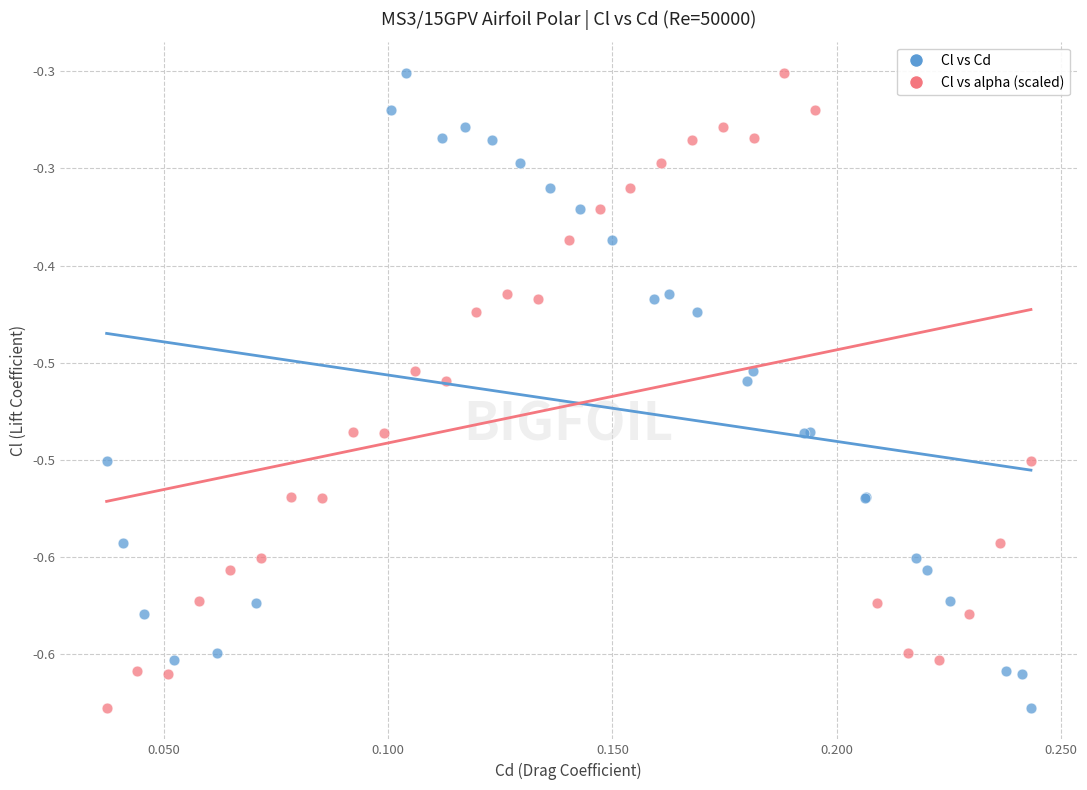

What are all the series names shown in the legend?

Cl vs Cd, Cl vs alpha (scaled)